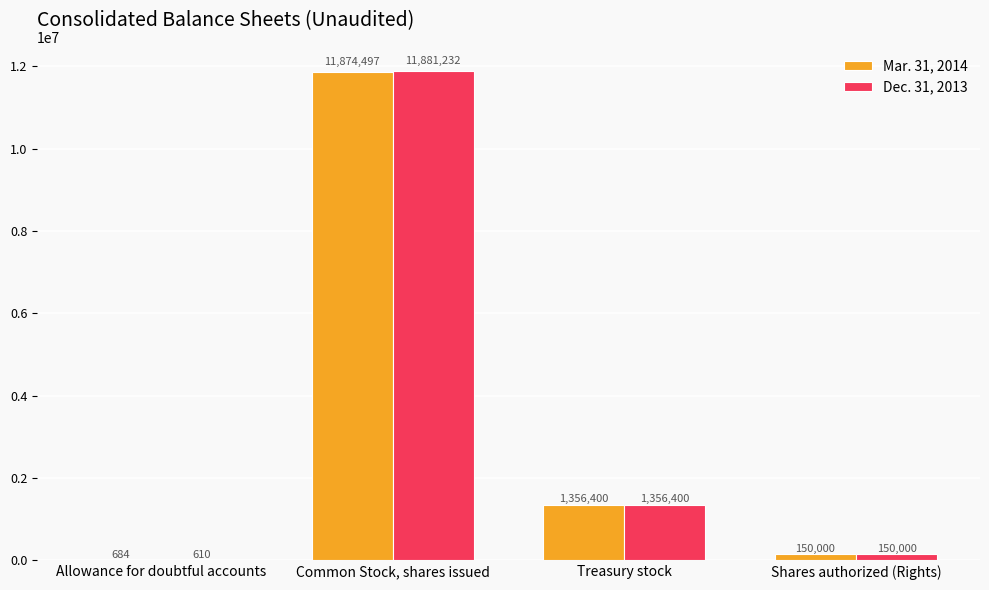

What is the total value across all series at Treasury stock?

2712800